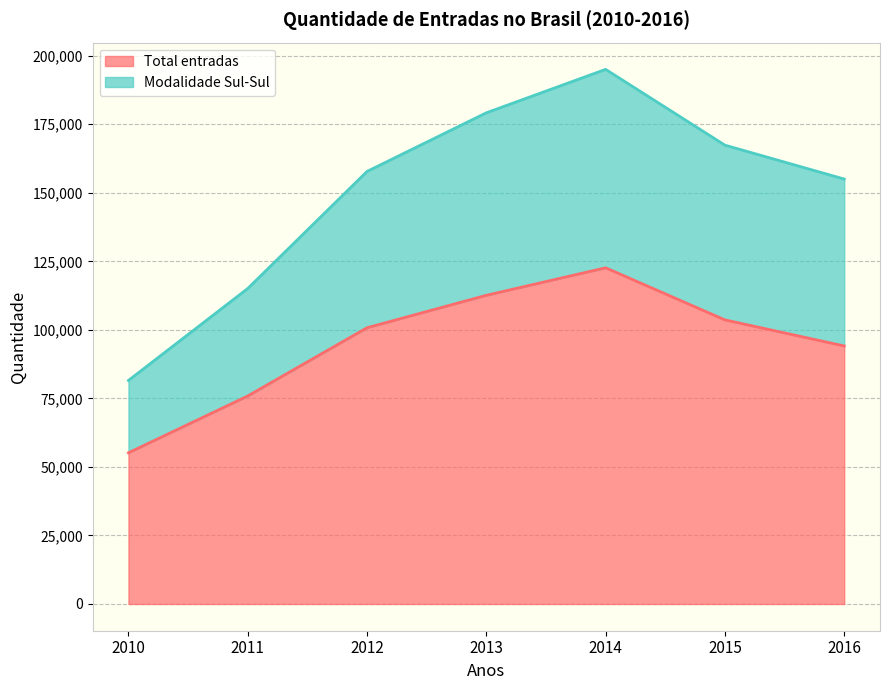

What is the difference between the maximum and minimum values in the Modalidade Sul-Sul series?

113483